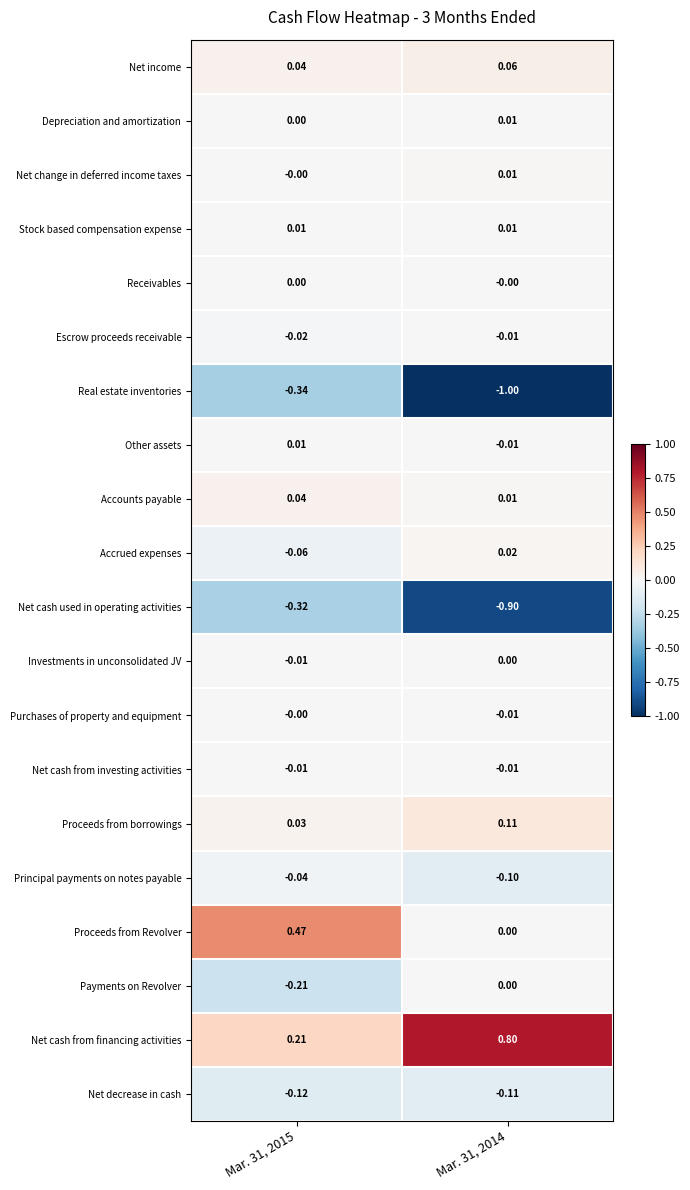

Between Mar. 31, 2015 and Mar. 31, 2014, which series saw the biggest shift?

Real estate inventories